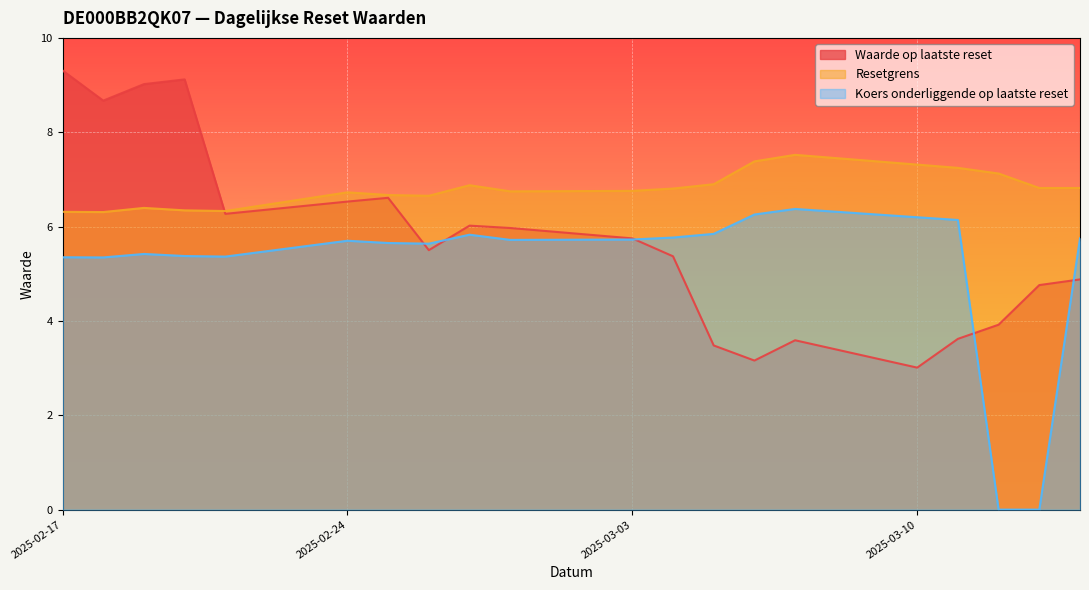

Is it true that Waarde op laatste reset equals 4.8 at 2025-03-13?

True